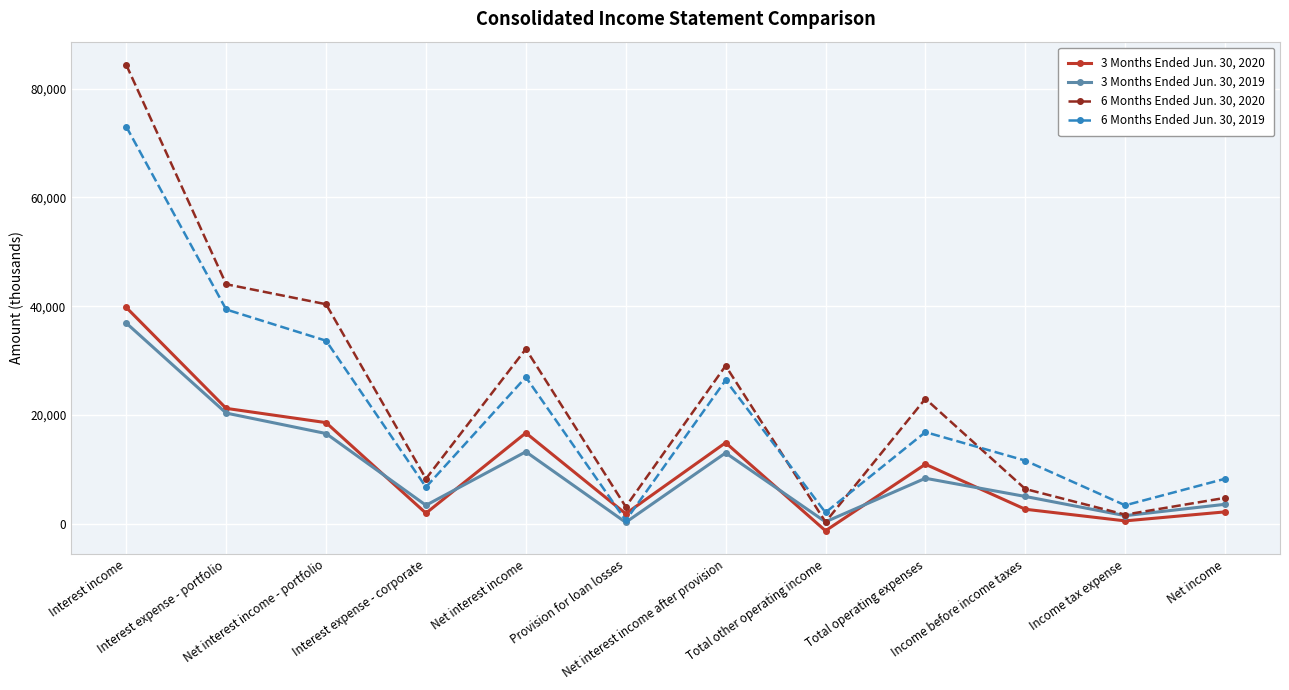

What is the difference between the maximum and minimum values in the 6 Months Ended Jun. 30, 2019 series?

72468